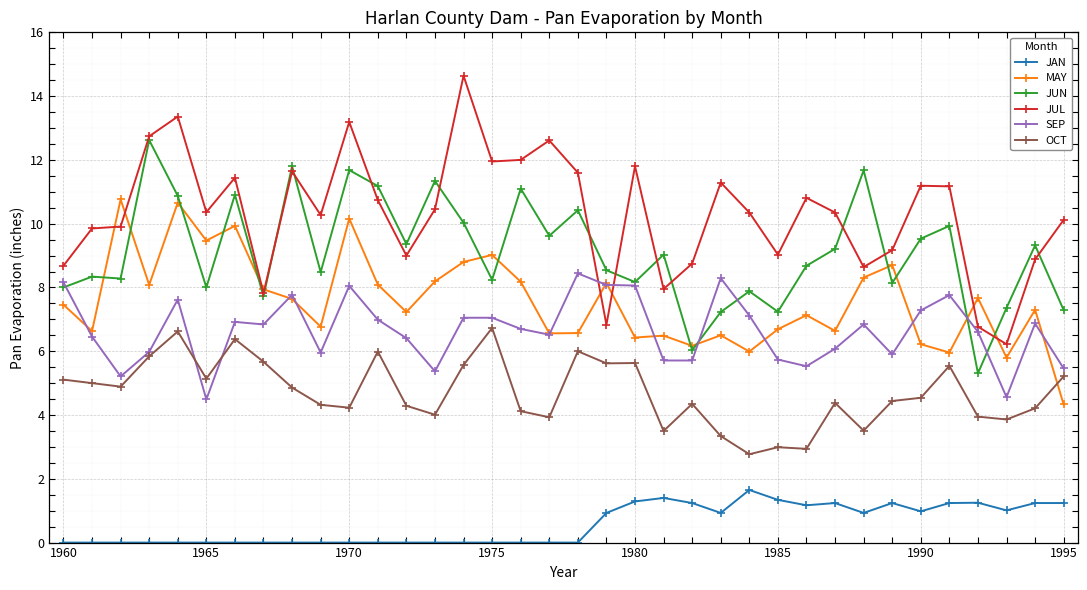

Which series has the largest range (max minus min)?

JUL